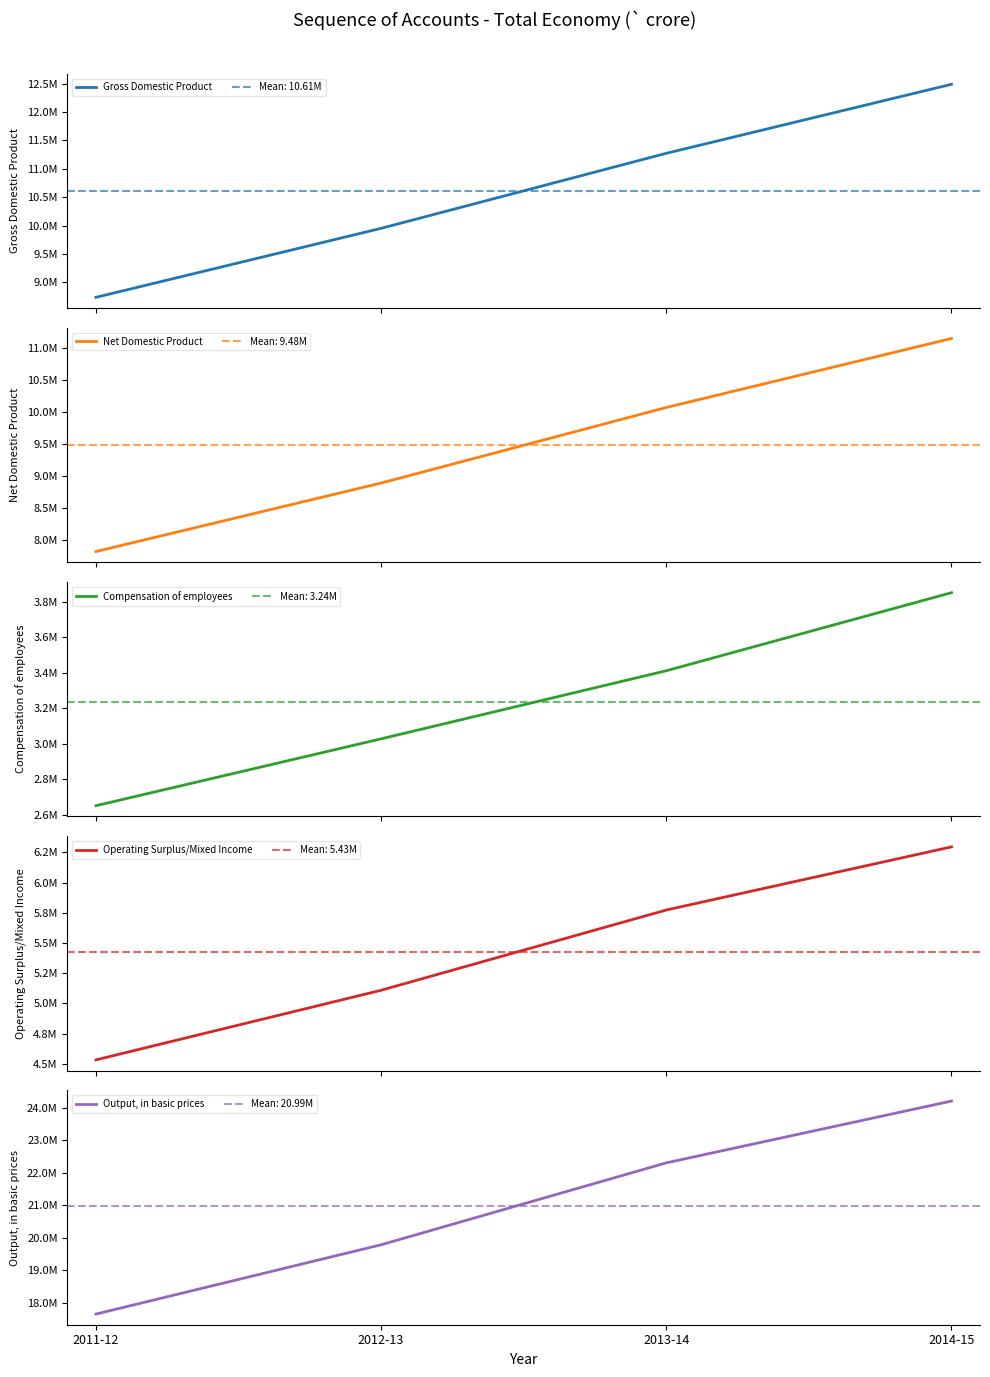

What is the label of the 2nd point from the right?

2013-14